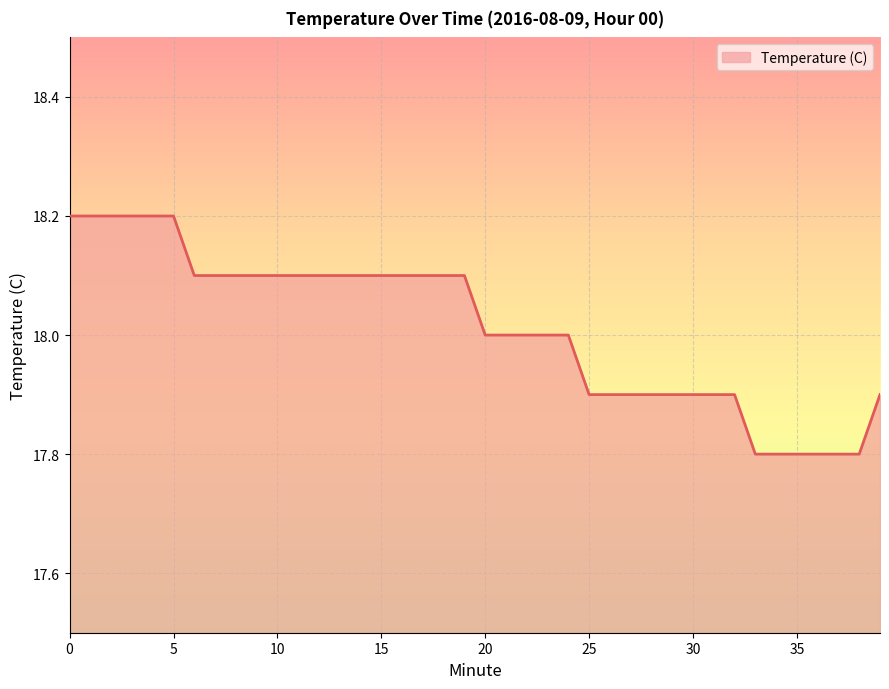

What is the greatest value displayed?

18.2